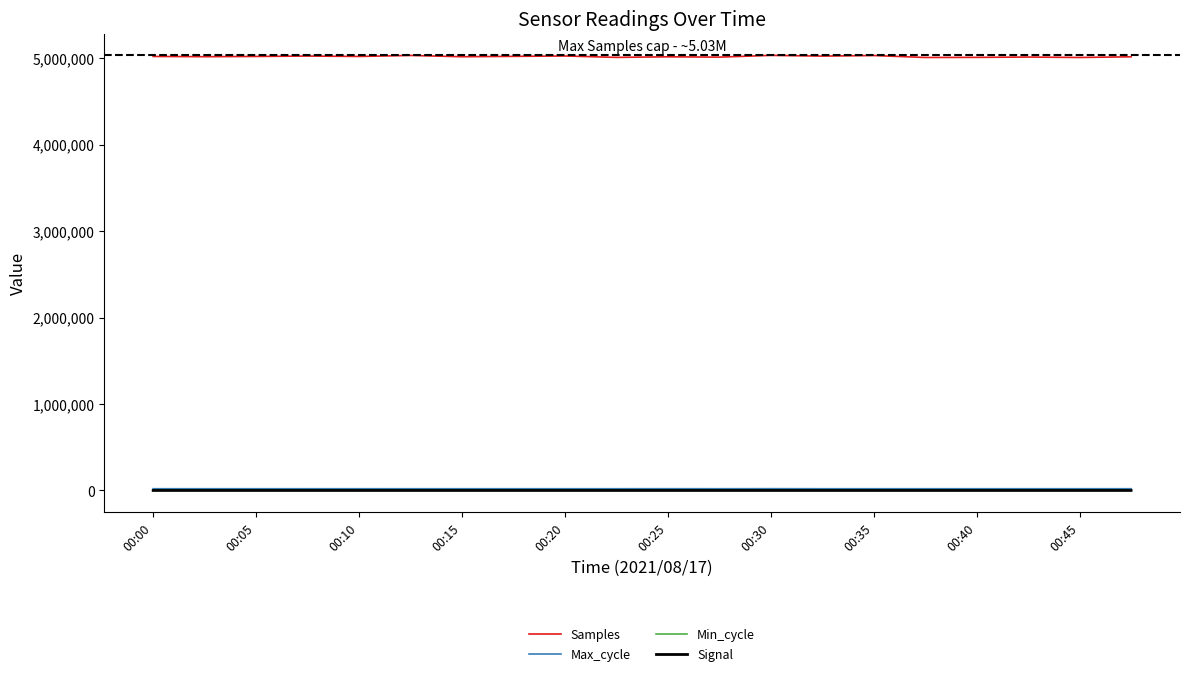

How many values in the Max_cycle series are below 19930?

10